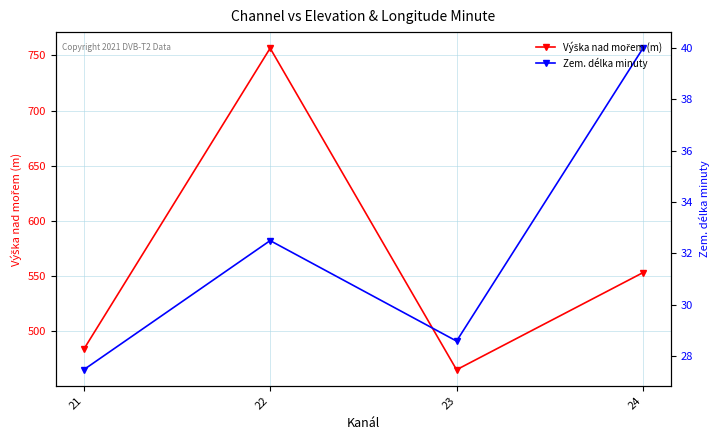

Where does the Zem. délka minuty series first go above 32?

22